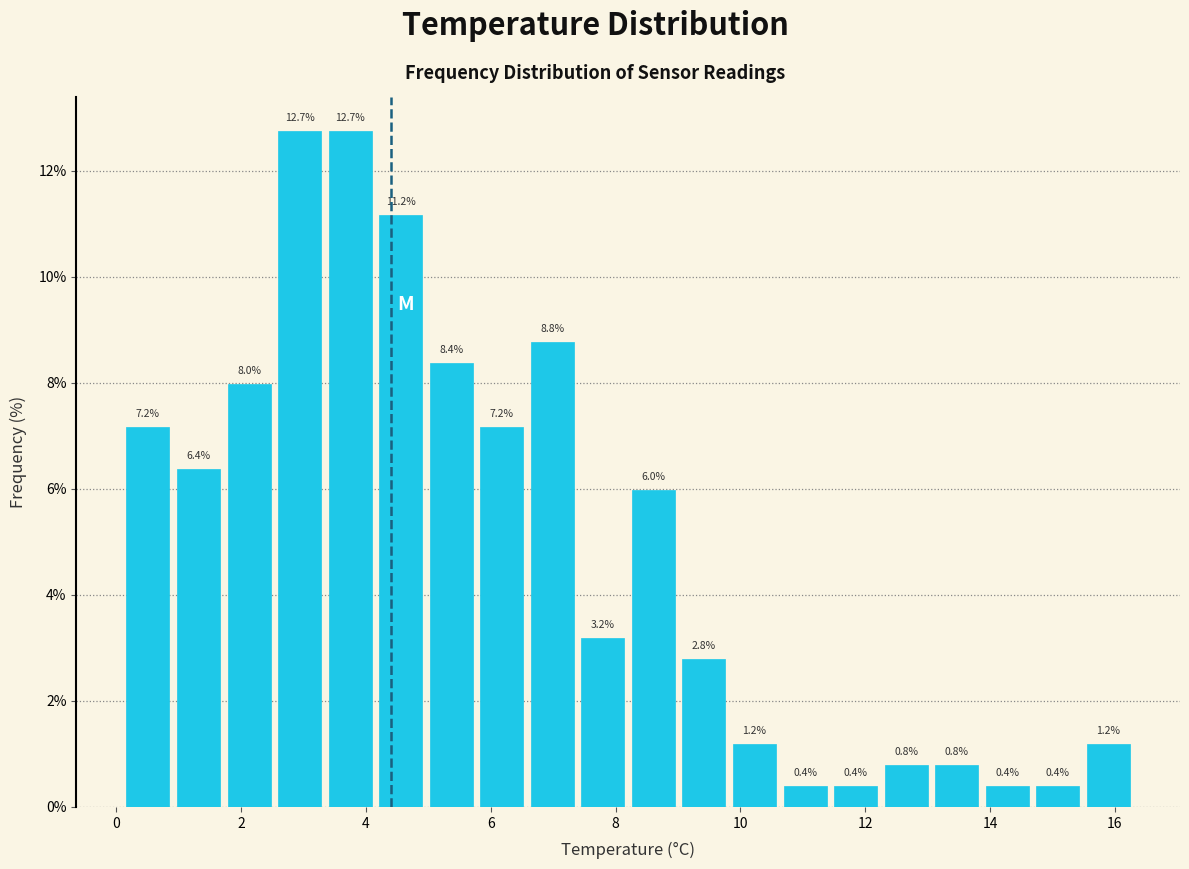

What is the height of the bar covering 4.2 to 5.0 on the x-axis? The bar edges are not printed on the chart, so give them approximately, as read against the axis.

11.2